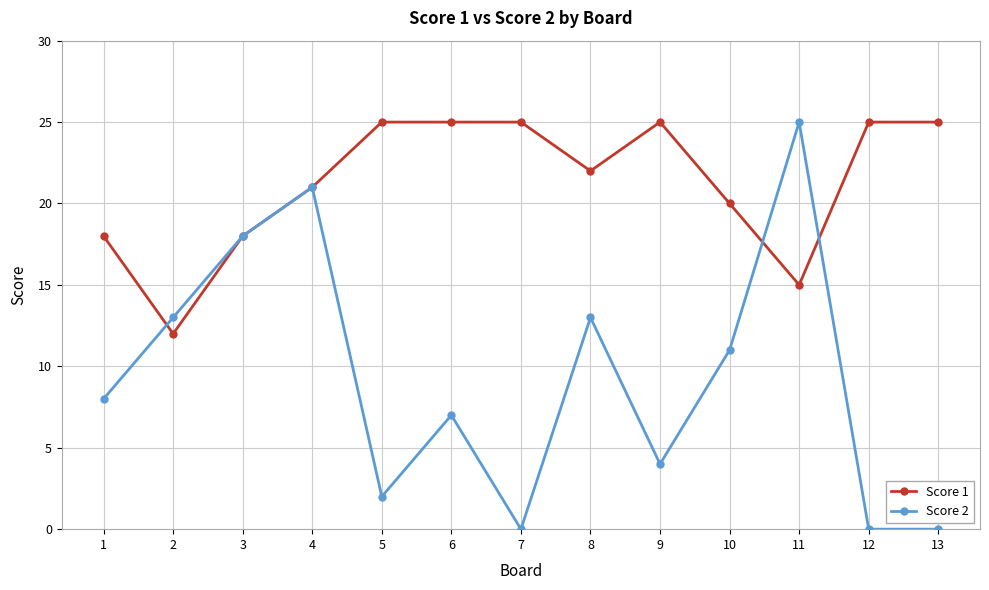

Where do Score 1 and Score 2 first cross each other?

1 and 2